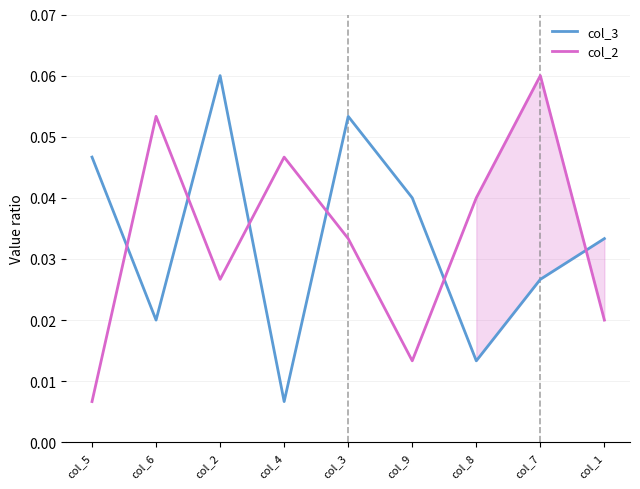

Reading right to left, extract all data points from this chart.

col_3: col_1=0.0	col_7=0.0	col_8=0.0	col_9=0.0	col_3=0.1	col_4=0.0	col_2=0.1	col_6=0.0	col_5=0.0
col_2: col_1=0.0	col_7=0.1	col_8=0.0	col_9=0.0	col_3=0.0	col_4=0.0	col_2=0.0	col_6=0.1	col_5=0.0